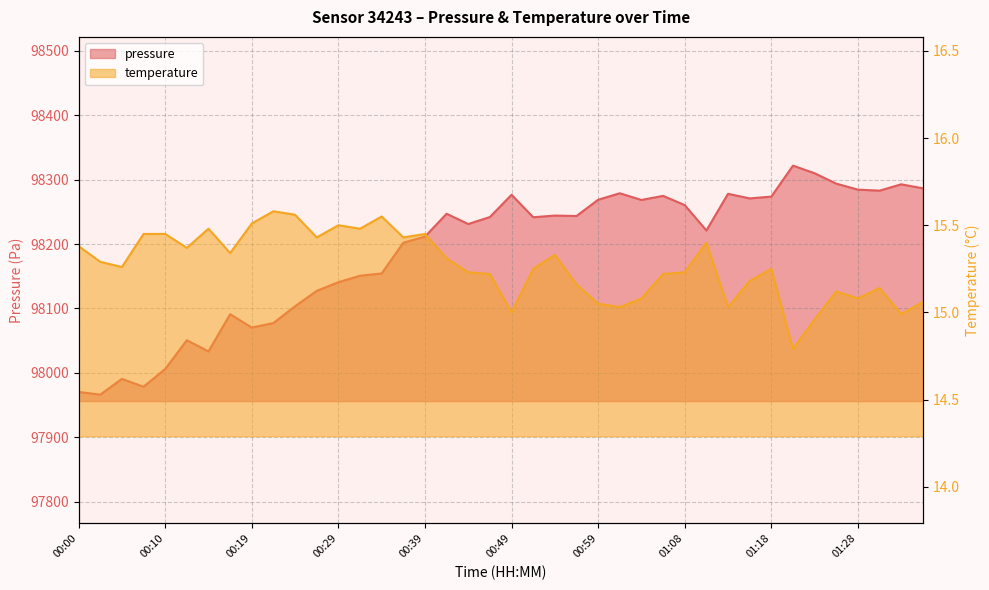

What is the label of the 11th point from the right?

01:11